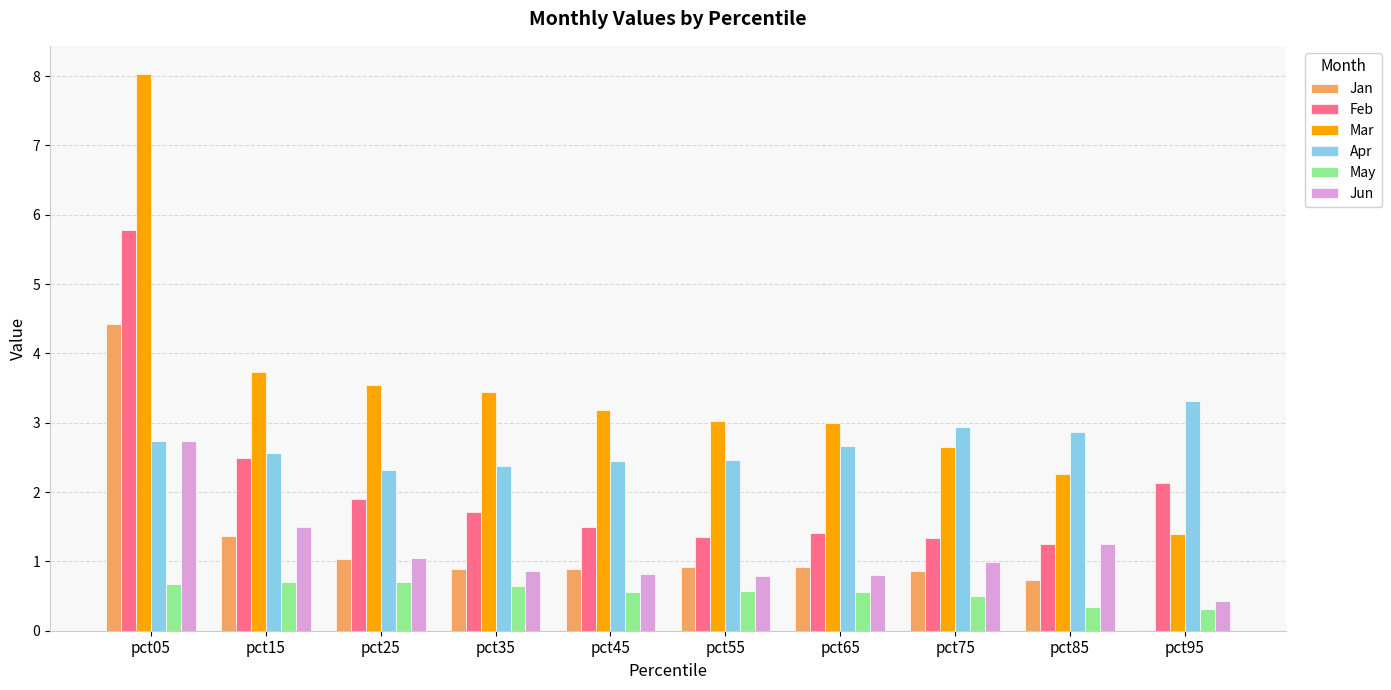

What is the sum of all Mar values?

34.2